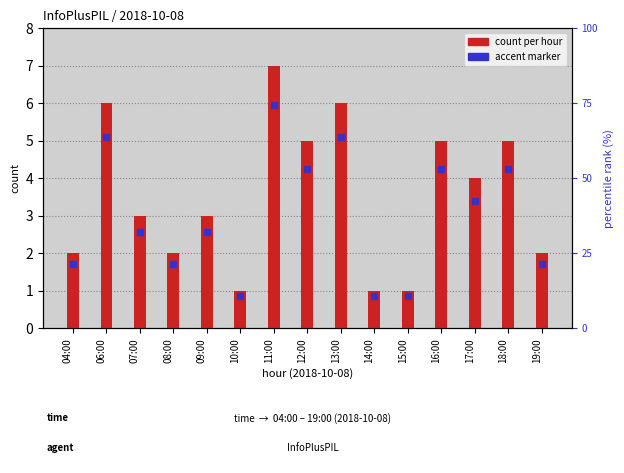

Which series reaches the maximum Y coordinate?

count per hour